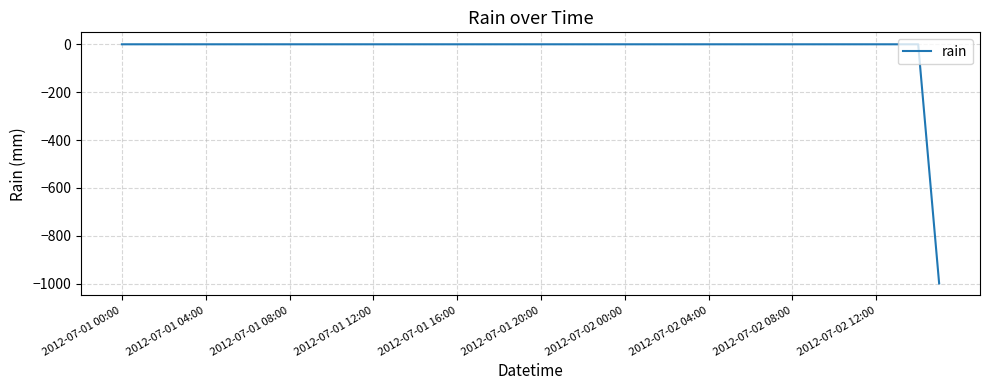

What is the minimum value shown in the chart?

-999